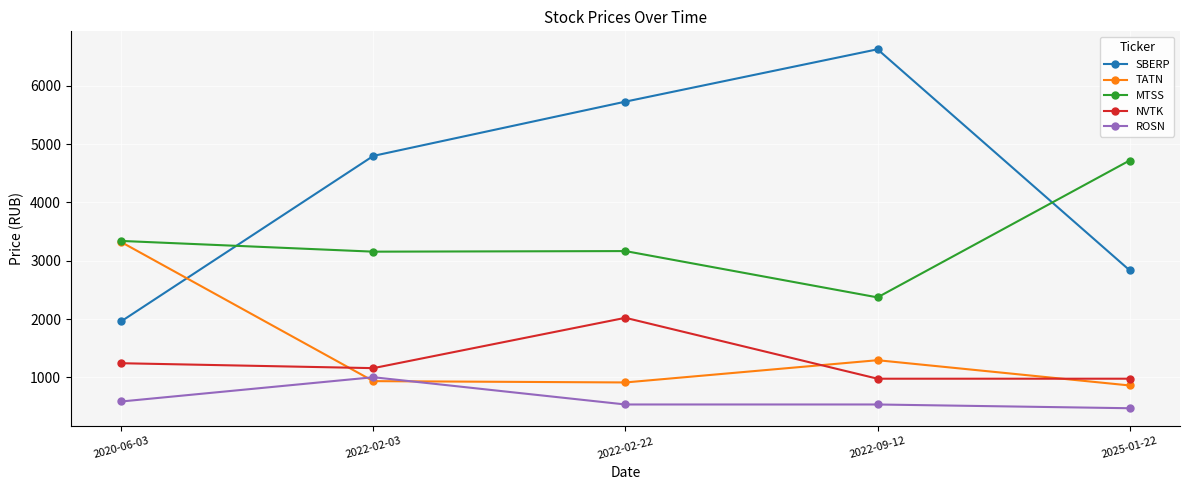

What is the smallest value displayed?

469.8